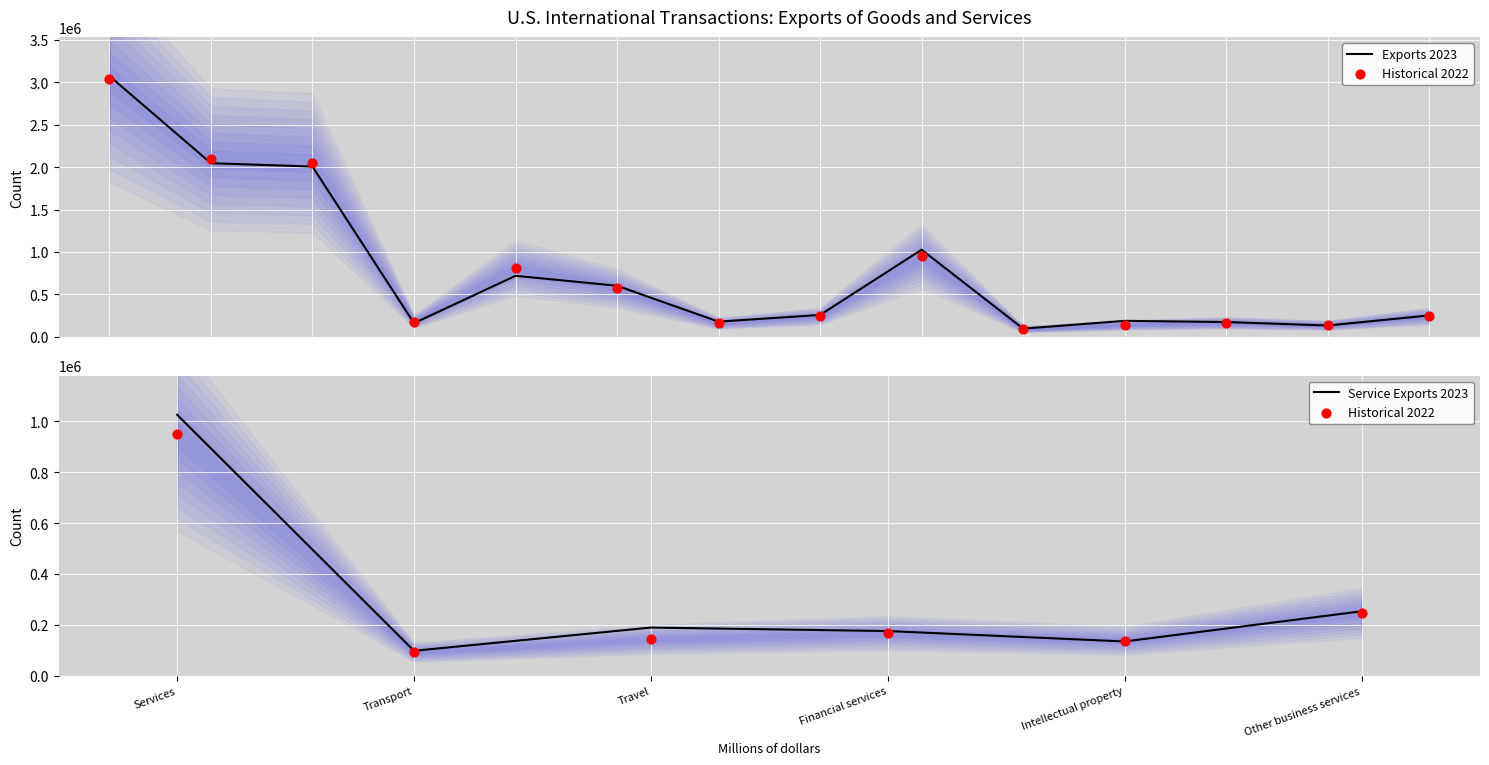

What is the highest value of the Exports 2023 series?

3071816